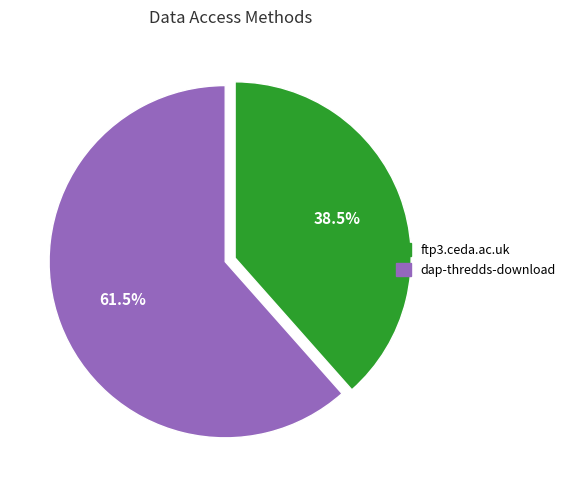

What portion of the pie excludes dap-thredds-download?

38.5%